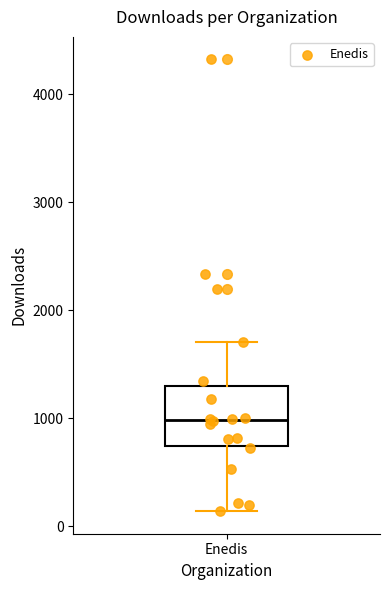

Transcribe this box plot: give where the median line is, the range the box spans, and where the two whiskers end, as read against the y-axis. The values are not printed on the chart, so give them approximately, as read against the axis.

median 1000, box 700 to 1300, whiskers 100 to 1700